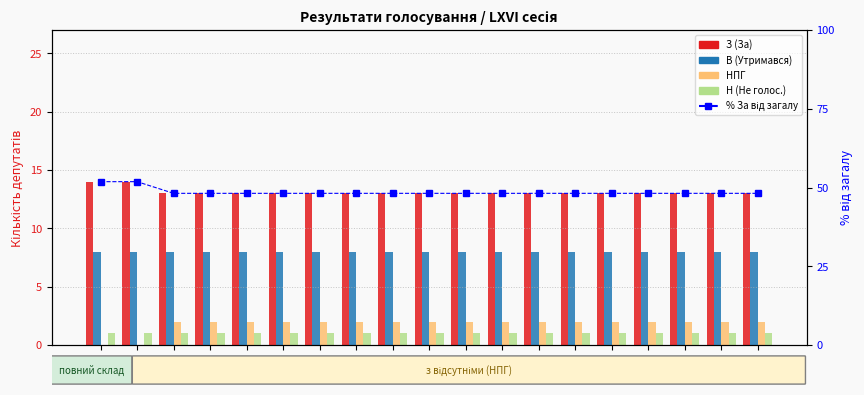

What is the sum of all НПГ values?

34.0